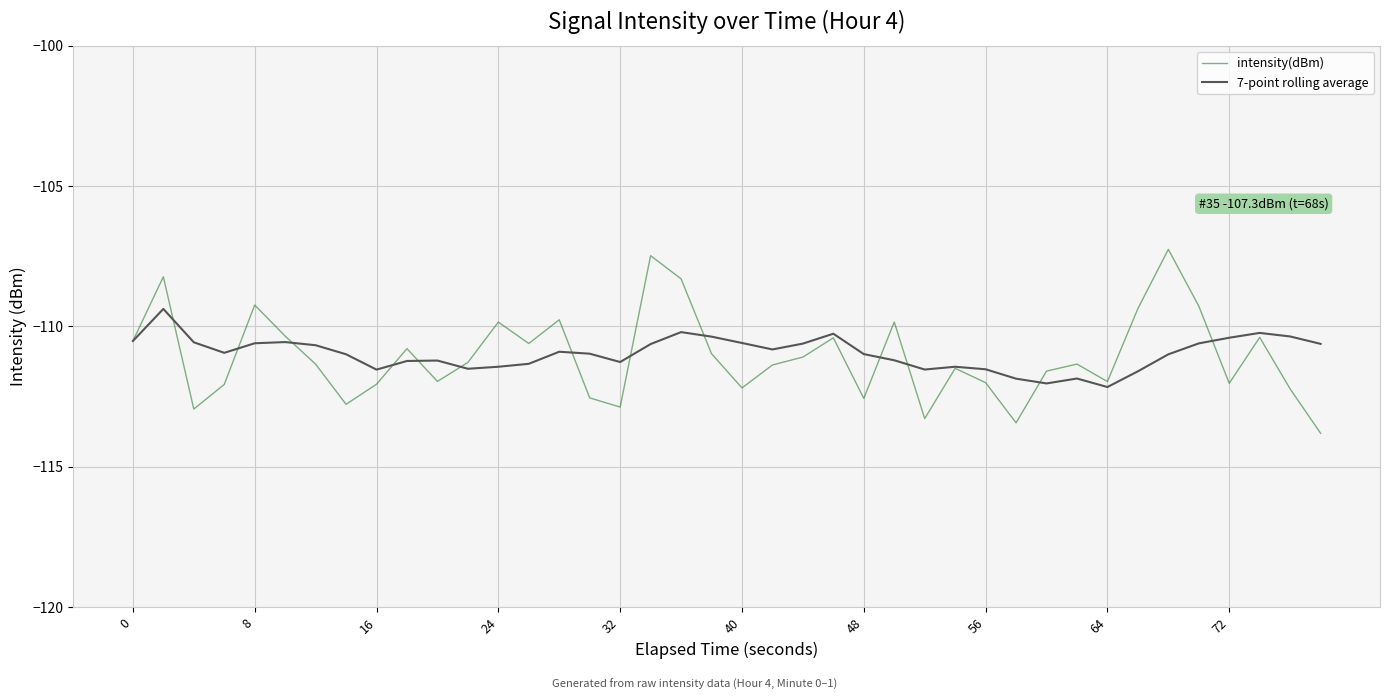

Which series has the largest range (max minus min)?

intensity(dBm)